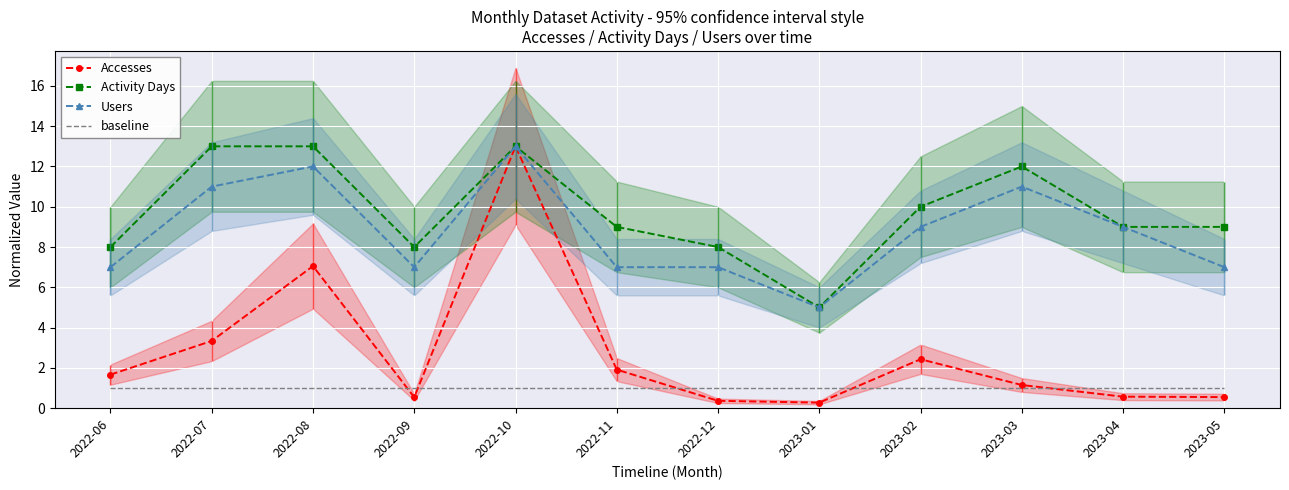

What position from the left is 2022-07?

2